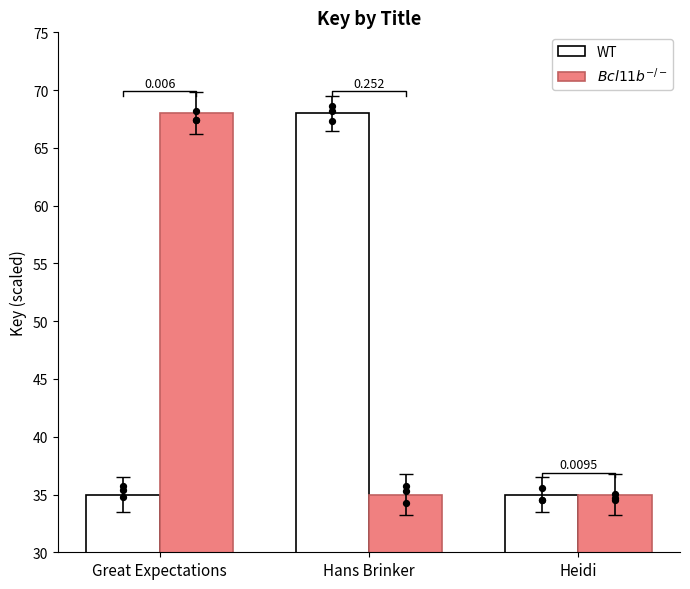

Which series reaches the maximum Y coordinate?

WT